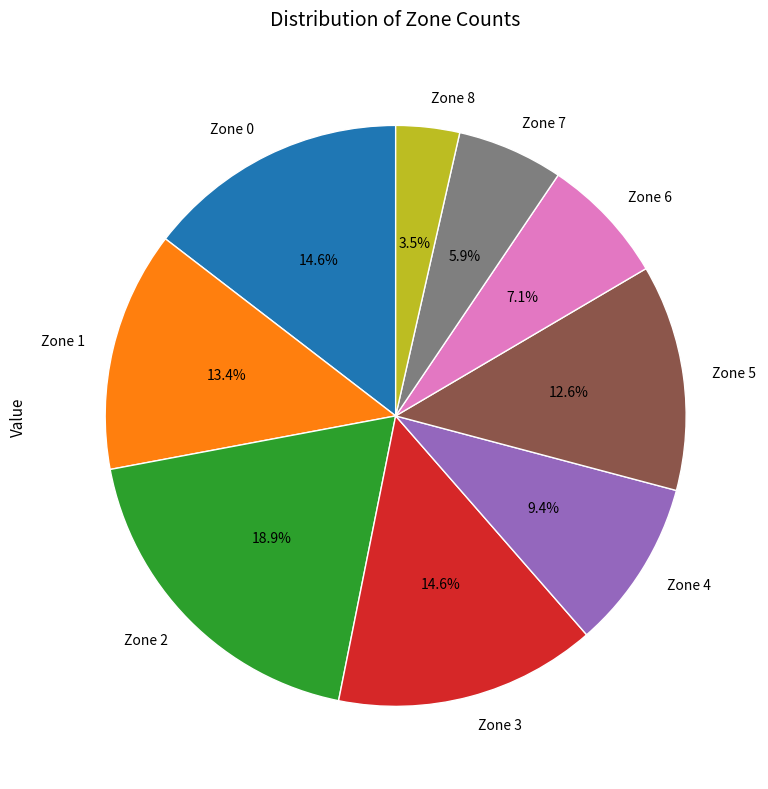

What is the total percentage of Zone 8 and Zone 2?

22.4%